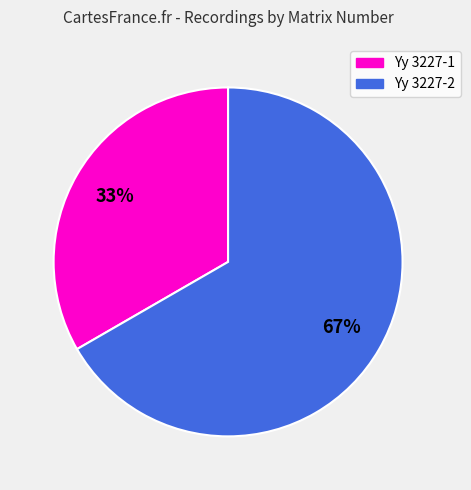

What percentage is the Yy 3227-2 slice, to the nearest percent?

67%